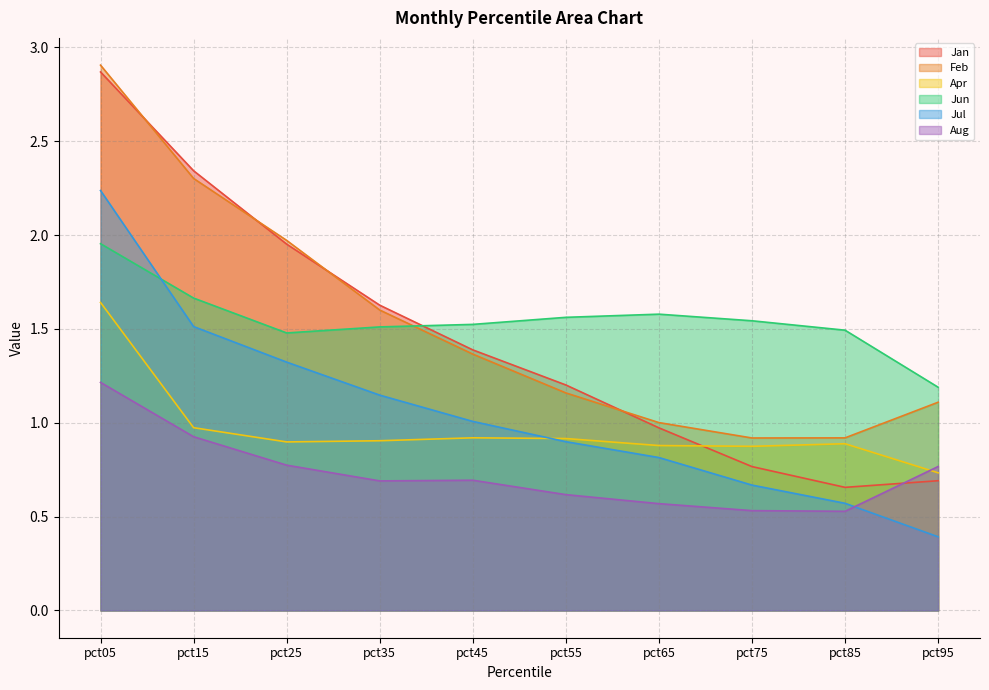

The value of Jul at pct95 is 0.6. True or false?

False